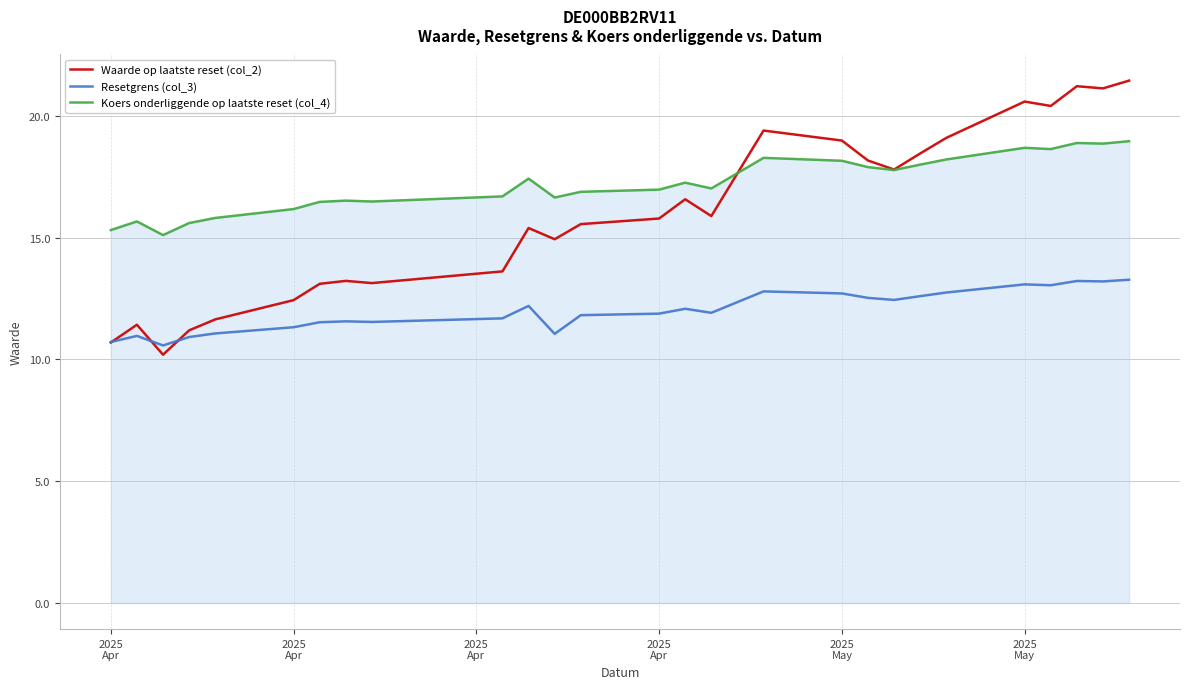

Which series has the widest spread of values?

Waarde op laatste reset (col_2)